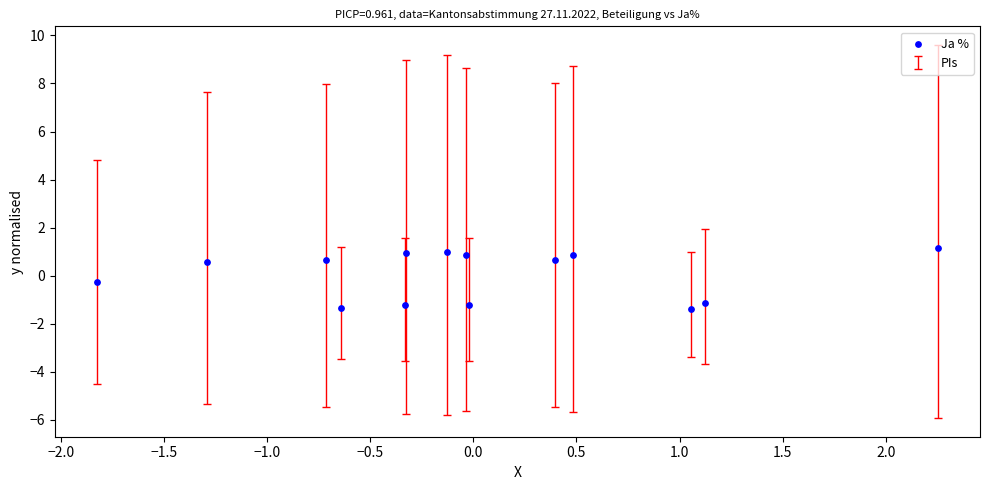

What is the range of Y values (max minus min)?

2.5